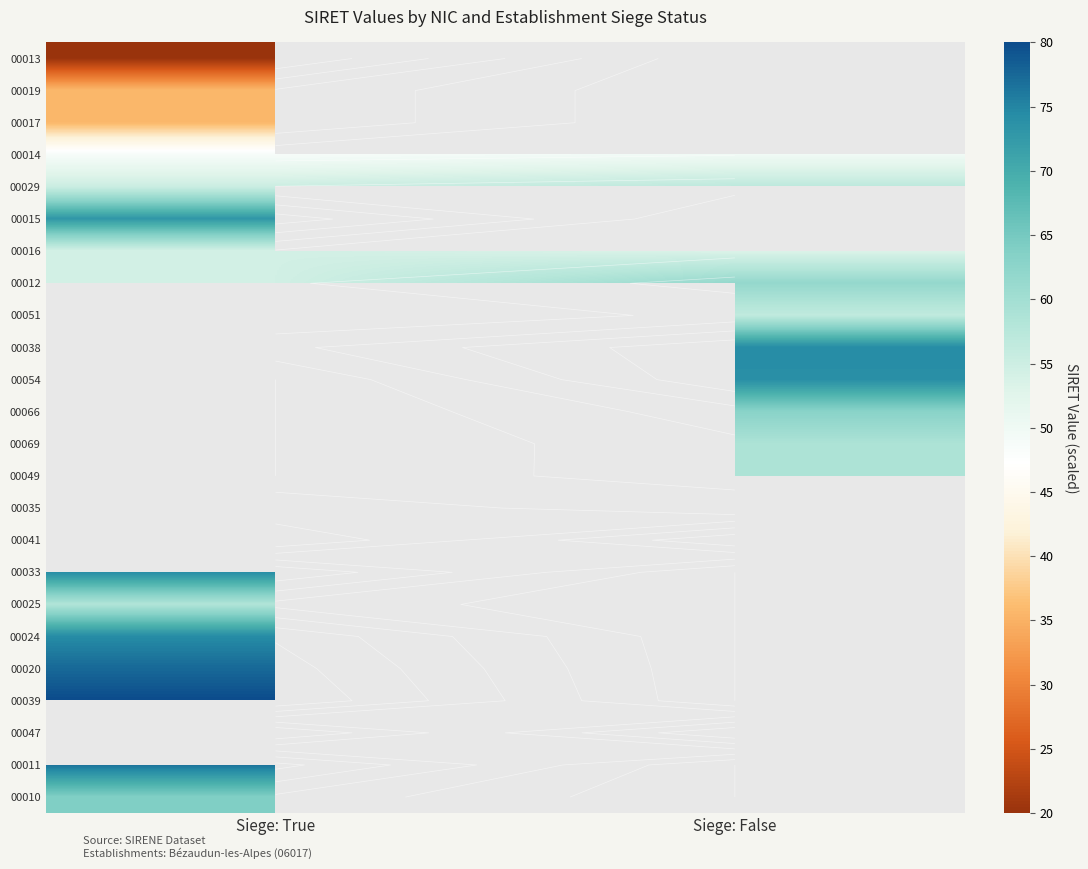

Which has a higher value, Siege: True or Siege: False?

Siege: False